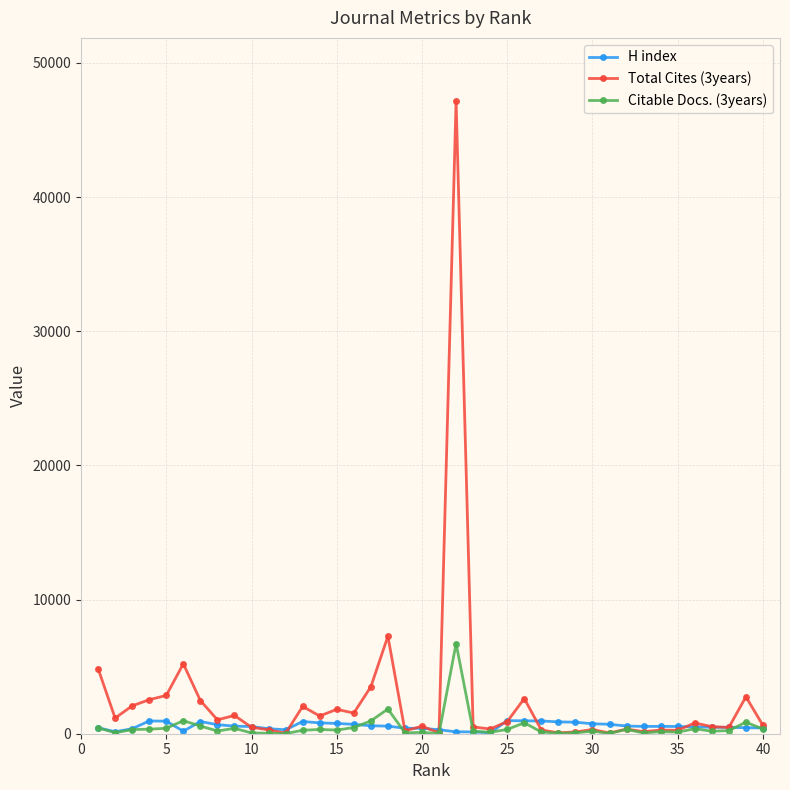

Which series has the widest spread of values?

Total Cites (3years)